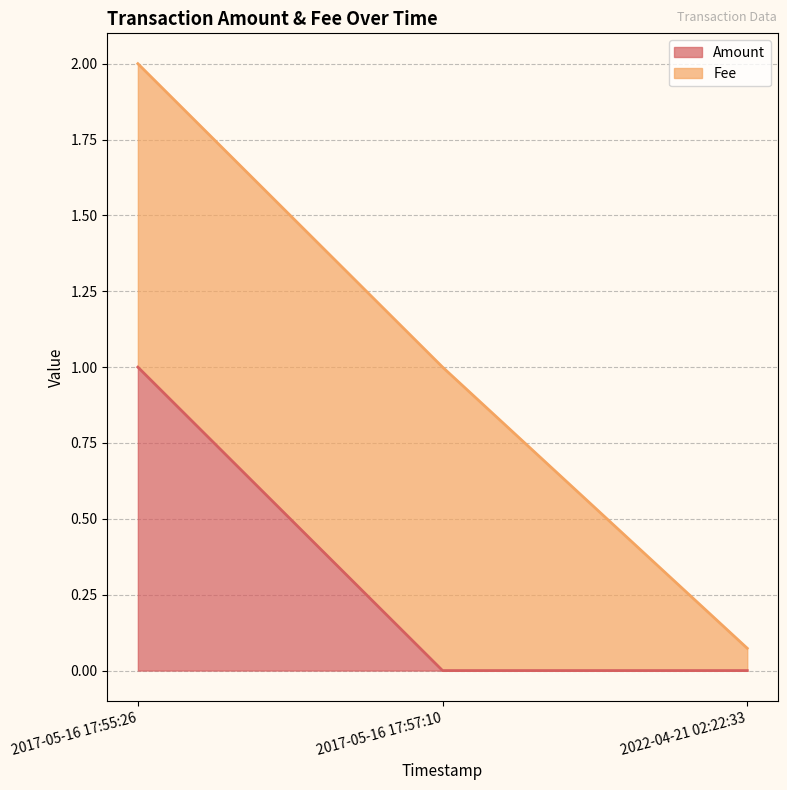

What is the total value across all series at 2017-05-16 17:55:26?

2.0